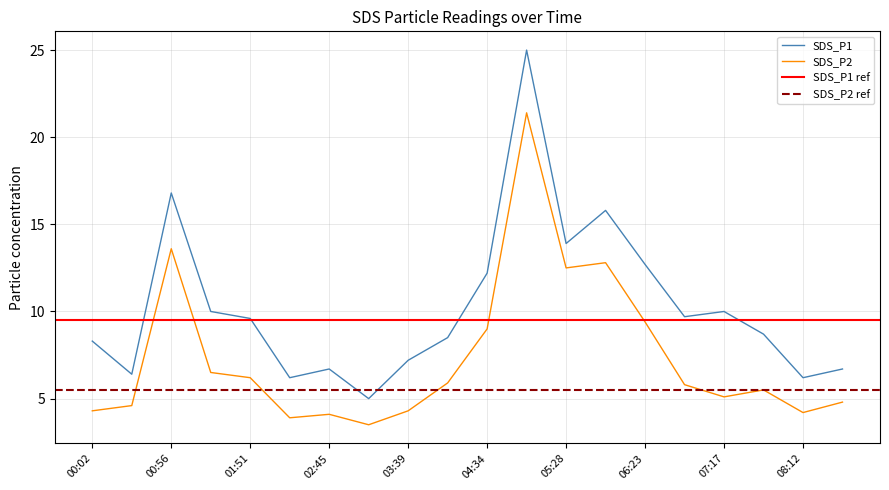

Count the number of categories in the chart.

20